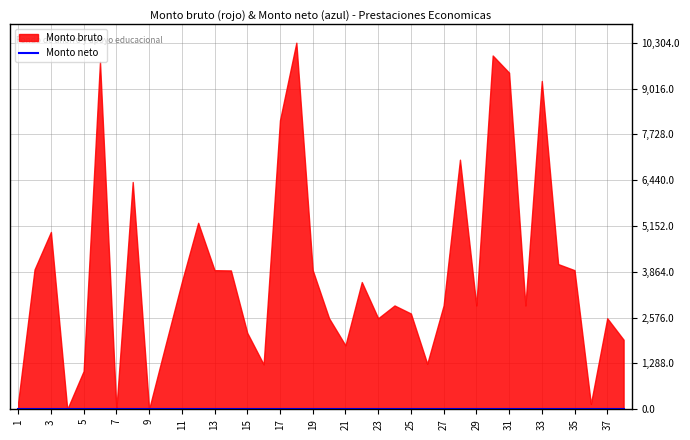

Reading right to left, transcribe all the data shown in this chart.

Monto bruto: 38=1955.0	37=2558.0	36=150.0	35=3910.0	34=4081.5	33=9228.0	32=2918.0	31=9461.5	30=9944.0	29=2918.0	28=7015.5	27=2918.0	26=1279.0	25=2692.0	24=2918.0	23=2558.0	22=3576.0	21=1797.0	20=2558.0	19=3910.0	18=10304.0	17=8124.5	16=1262.0	15=2149.0	14=3902.5	13=3910.0	12=5241.0	11=3576.0	10=1797.0	9=0.0	8=6389.0	7=0.0	6=9765.0	5=1074.0	4=0.0	3=4984.0	2=3931.0	1=200.0
Monto neto: 38=0.0	37=0.0	36=0.0	35=0.0	34=0.0	33=0.0	32=0.0	31=0.0	30=0.0	29=0.0	28=0.0	27=0.0	26=0.0	25=0.0	24=0.0	23=0.0	22=0.0	21=0.0	20=0.0	19=0.0	18=0.0	17=0.0	16=0.0	15=0.0	14=0.0	13=0.0	12=0.0	11=0.0	10=0.0	9=0.0	8=0.0	7=0.0	6=0.0	5=0.0	4=0.0	3=0.0	2=0.0	1=0.0